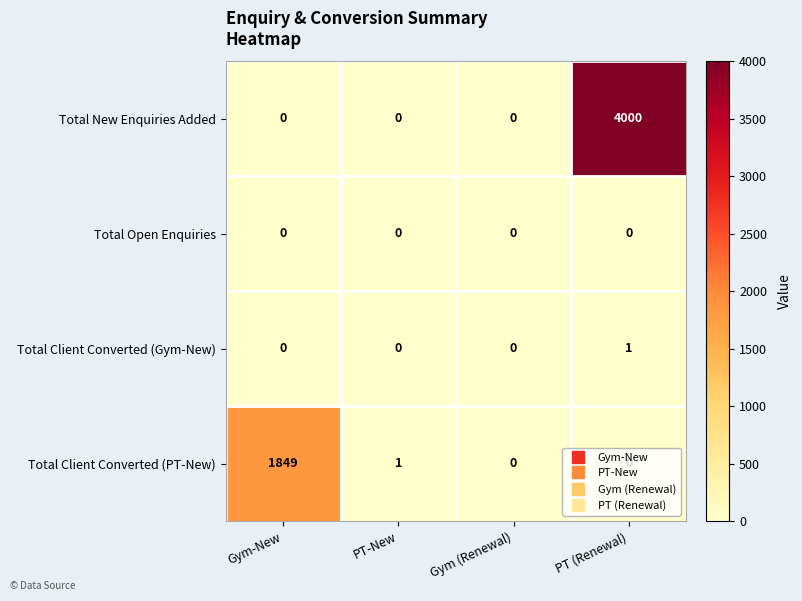

What is the total value across all series at Gym-New?

1849